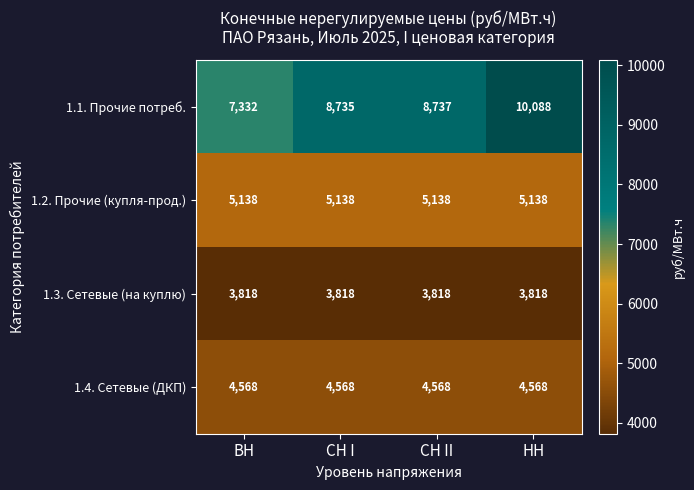

Reading left to right, transcribe all the data shown in this chart.

1.1. Прочие потреб.: 7332	8735	8737	10088
1.2. Прочие (купля-прод.): 5138	5138	5138	5138
1.3. Сетевые (на куплю): 3818	3818	3818	3818
1.4. Сетевые (ДКП): 4568	4568	4568	4568